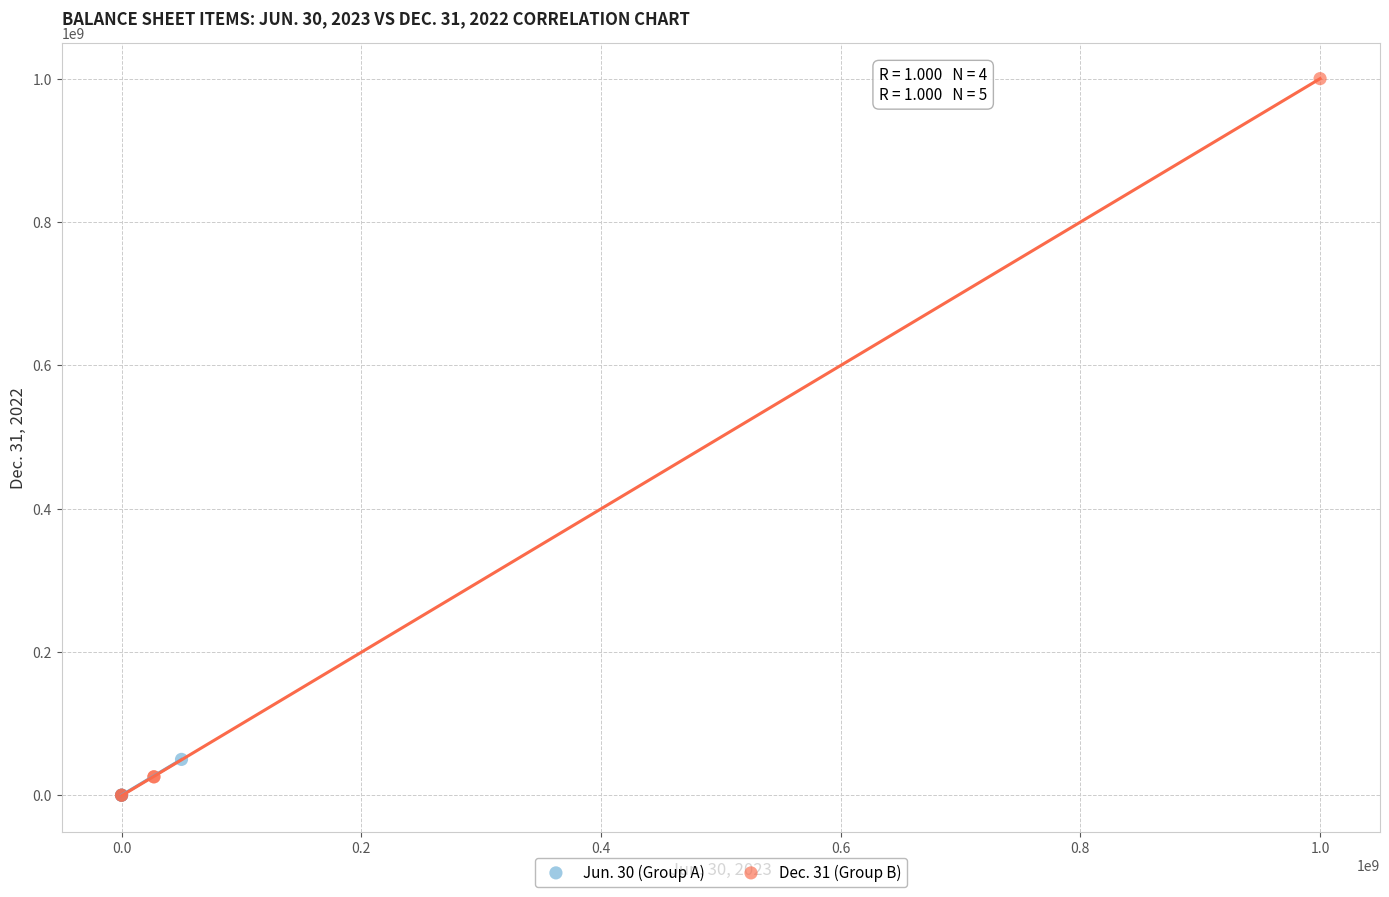

Which series has the largest Y range (max minus min)?

Dec. 31 (Group B)